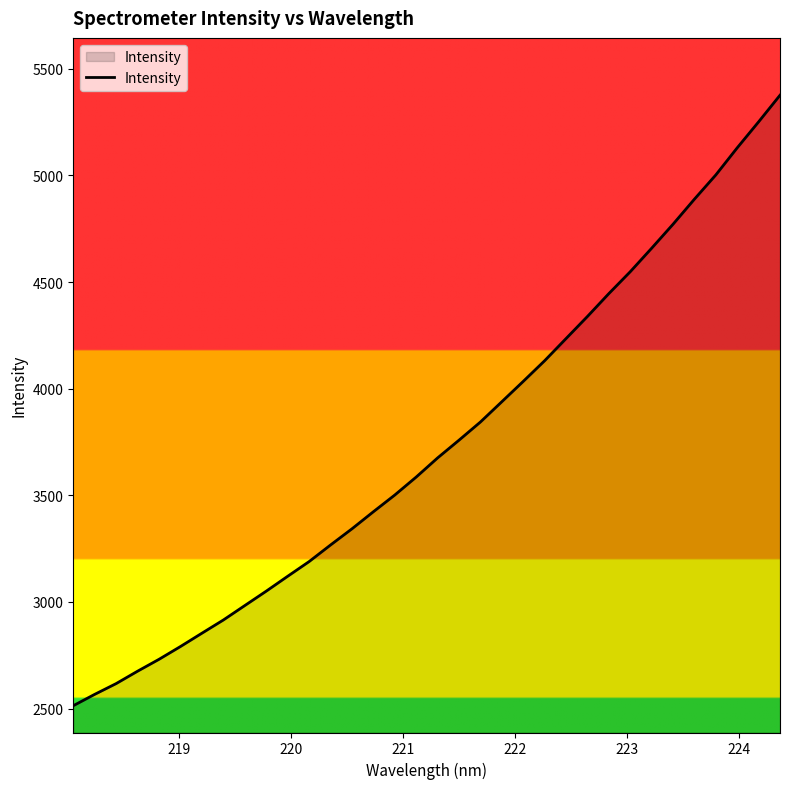

What is the maximum value shown in the chart?

5375.8